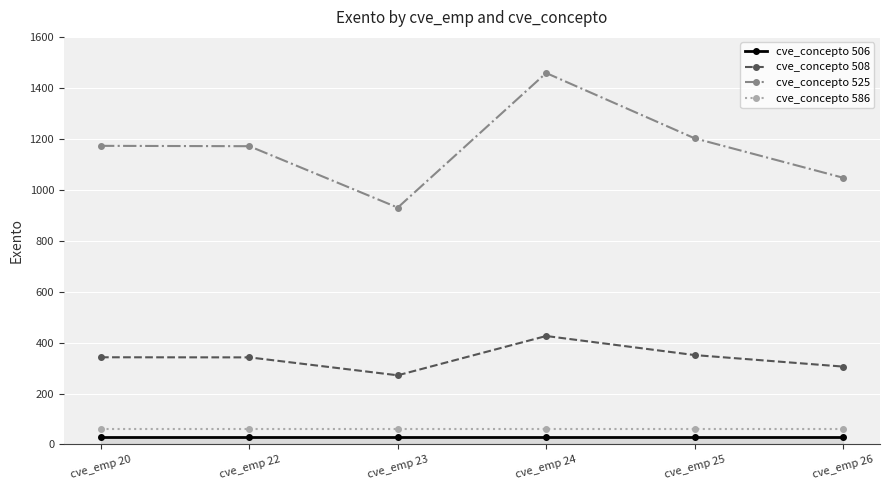

What is the sum of all cve_concepto 525 values?

6980.6